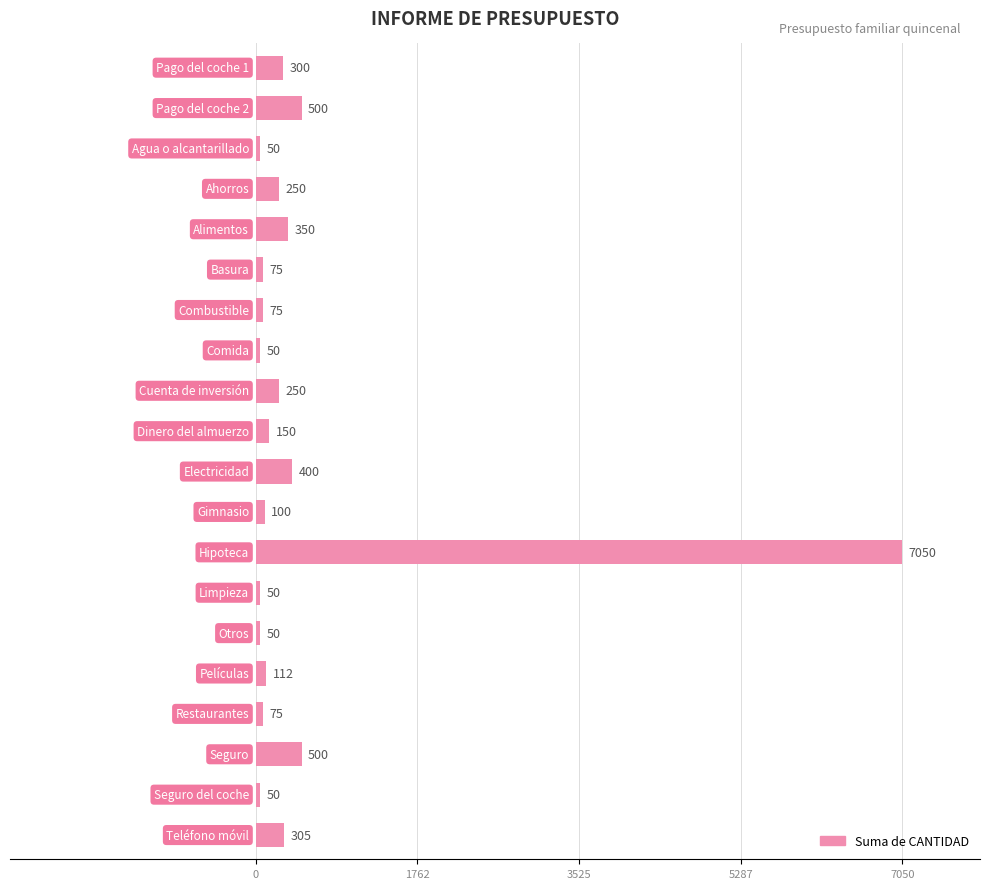

What is the maximum value shown in the chart?

7050